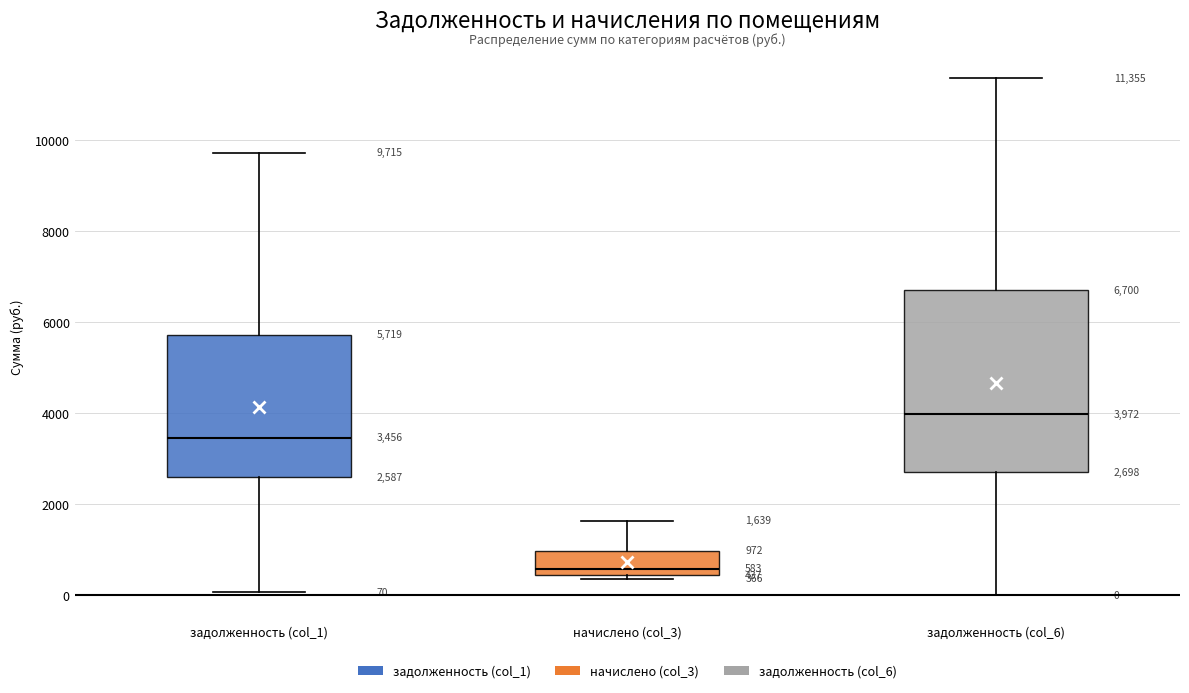

Which box has the highest median line?

задолженность (col_6)